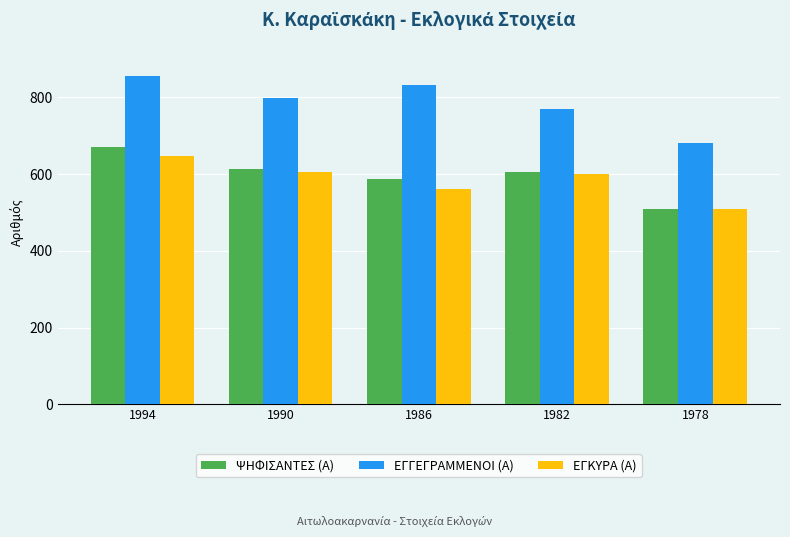

How many data points does each series have?

5